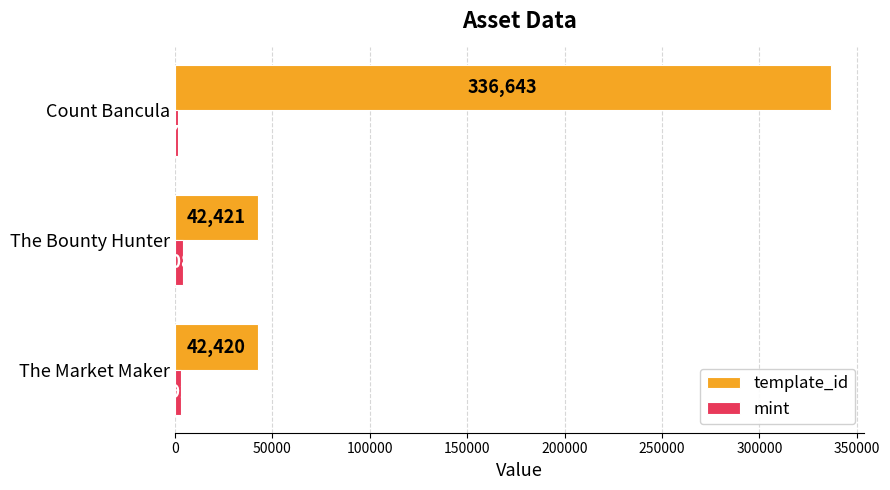

List the series in order of their overall mean, lowest first.

mint, template_id